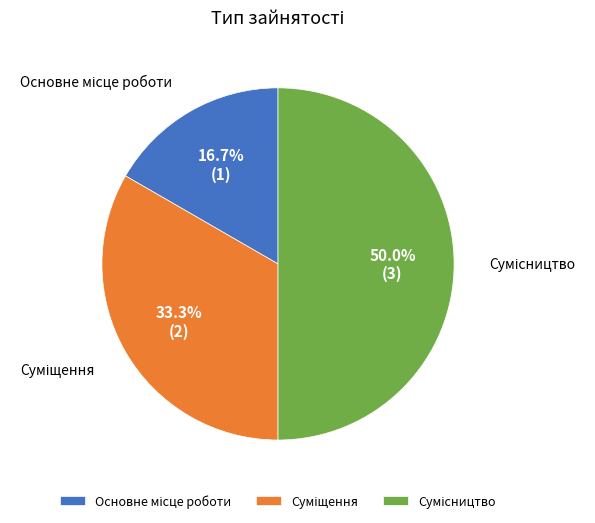

To the nearest percent, what is the average slice percentage?

33%